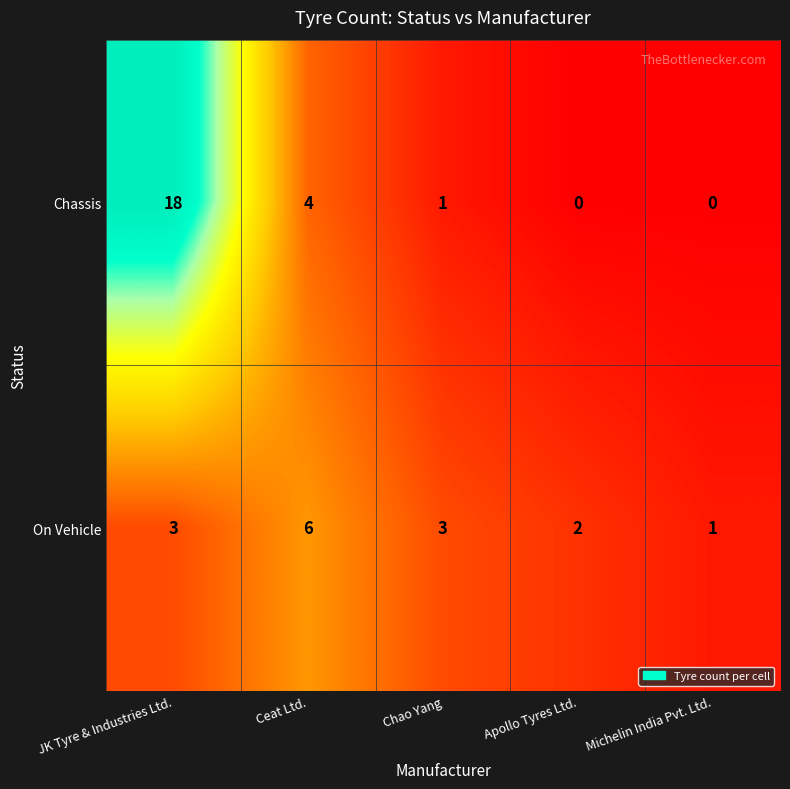

Rank the series by their average value, from highest to lowest.

Chassis, On Vehicle